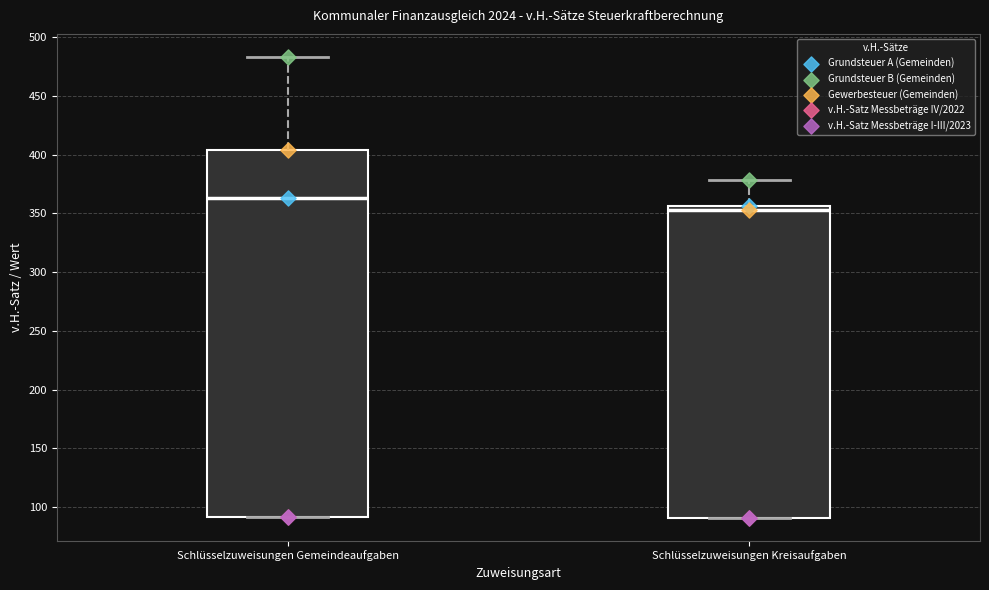

Which box has the lowest median line?

Schlüsselzuweisungen Kreisaufgaben